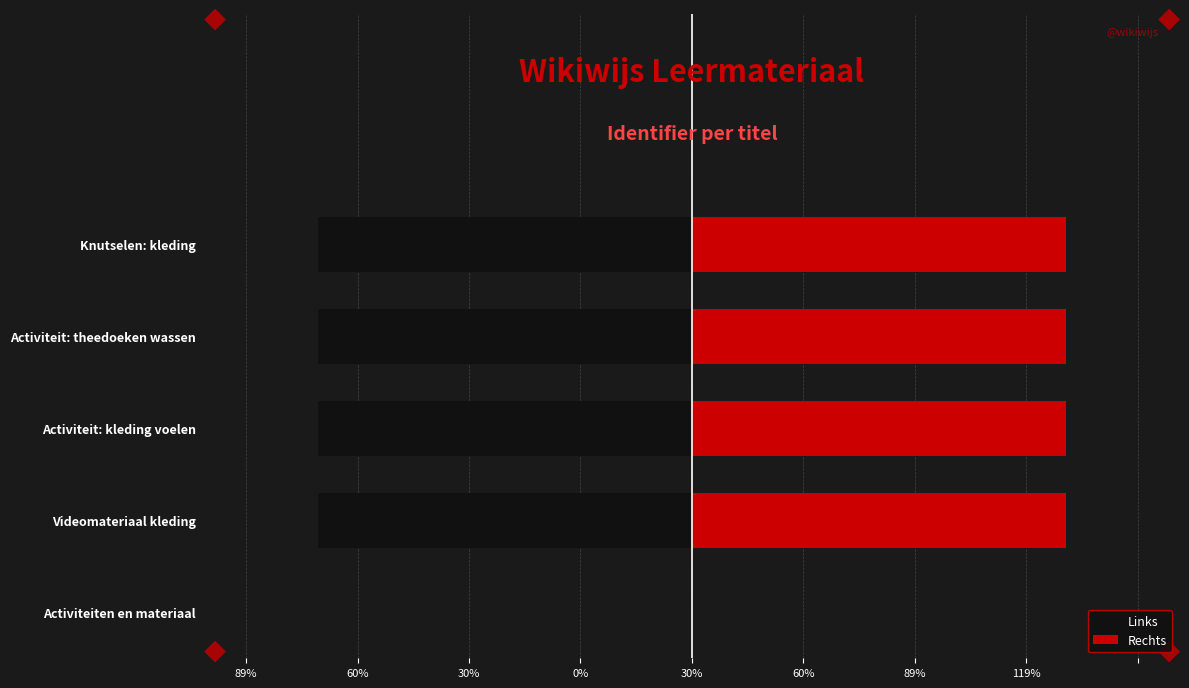

How many bars are there in each group?

2